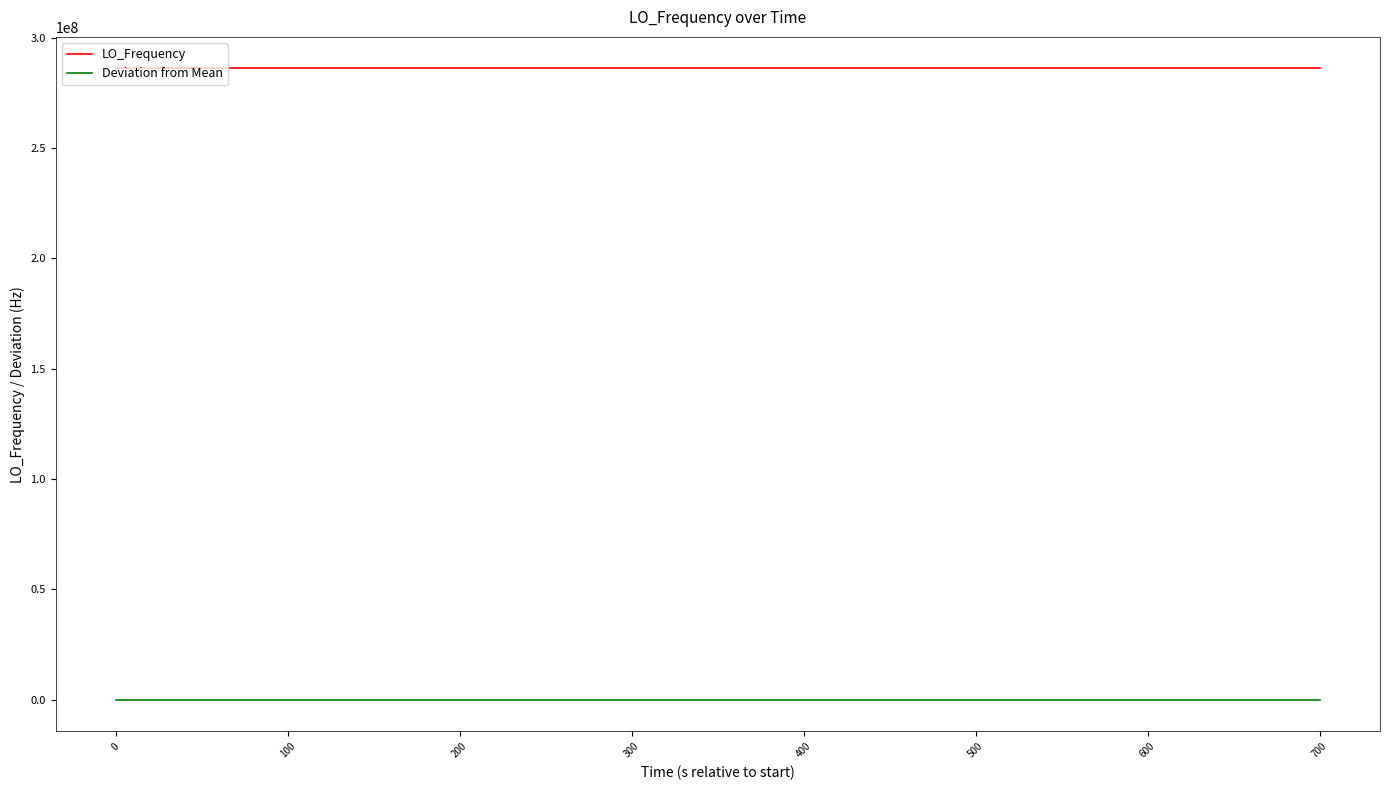

True or false: Deviation from Mean and LO_Frequency cross at least once.

False